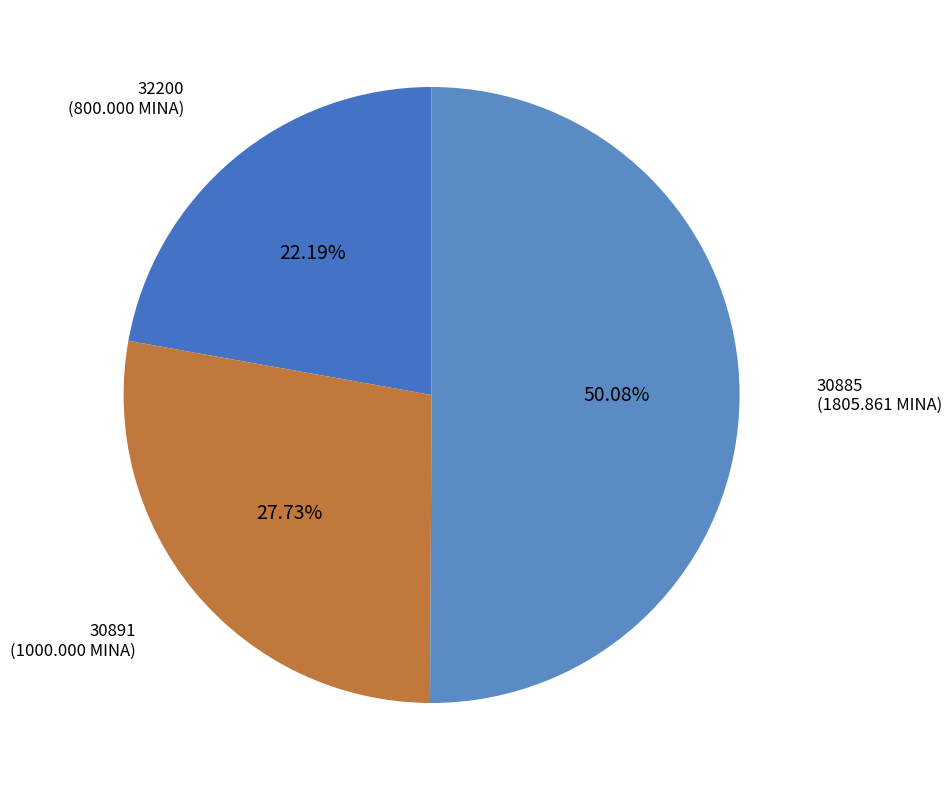

How many segments does this pie chart have?

3